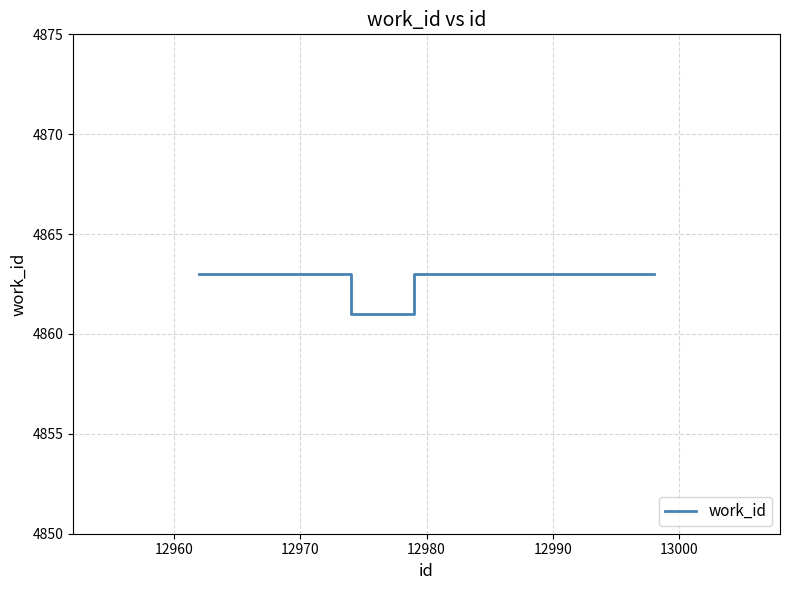

Does the chart display data point markers on the line(s)?

No